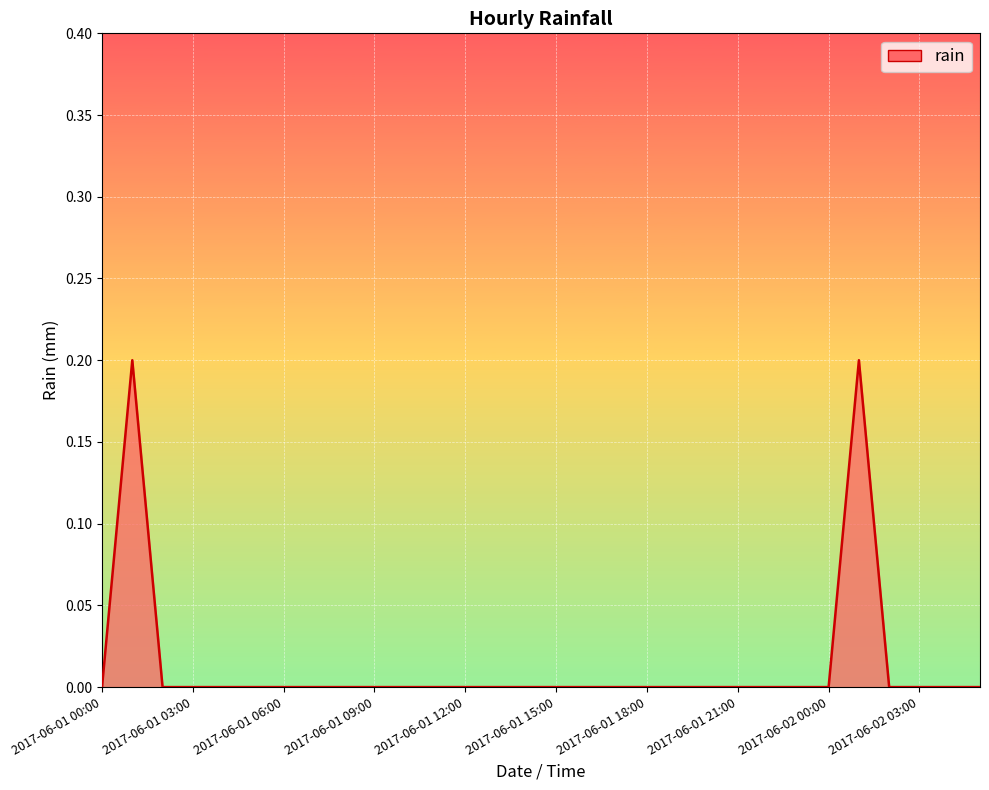

What is the sum of all values?

0.4